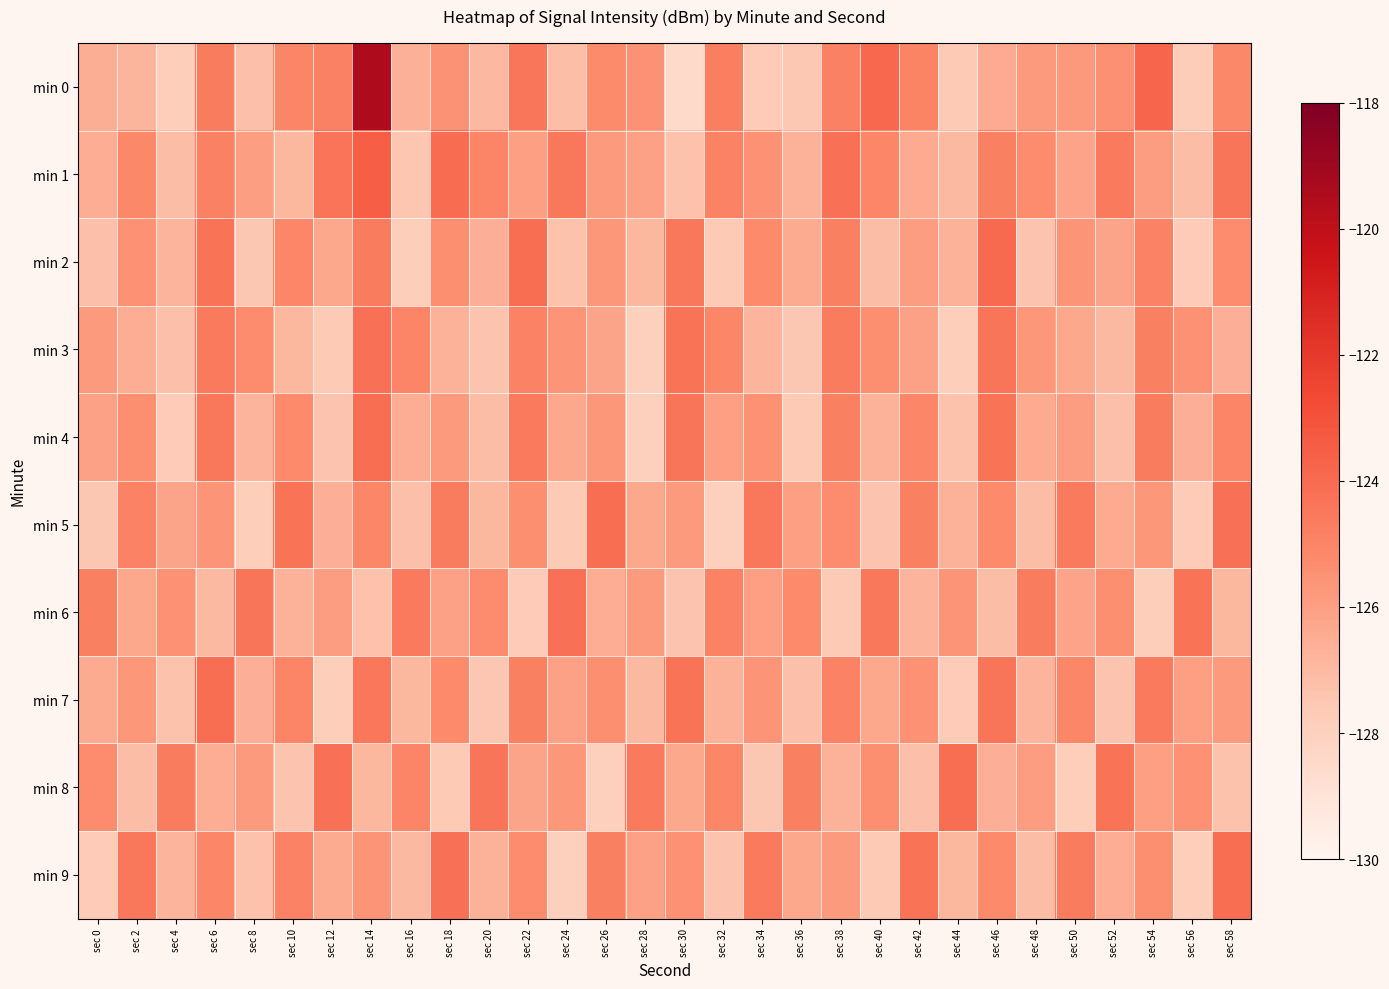

Reading left to right, extract all data points from this chart.

min 0: sec 0=-126.6	sec 2=-126.8	sec 4=-127.8	sec 6=-124.7	sec 8=-127.2	sec 10=-125.0	sec 12=-124.9	sec 14=-119.5	sec 16=-126.6	sec 18=-125.5	sec 20=-126.9	sec 22=-124.4	sec 24=-127.1	sec 26=-125.3	sec 28=-125.5	sec 30=-128.5	sec 32=-124.8	sec 34=-127.7	sec 36=-127.5	sec 38=-124.9	sec 40=-123.9	sec 42=-125.0	sec 44=-127.6	sec 46=-126.5	sec 48=-125.8	sec 50=-125.8	sec 52=-125.4	sec 54=-123.8	sec 56=-127.8	sec 58=-125.2
min 1: sec 0=-126.5	sec 2=-125.1	sec 4=-127.1	sec 6=-124.9	sec 8=-125.9	sec 10=-126.9	sec 12=-124.3	sec 14=-123.5	sec 16=-127.5	sec 18=-124.1	sec 20=-125.0	sec 22=-126.0	sec 24=-124.5	sec 26=-125.8	sec 28=-126.1	sec 30=-127.3	sec 32=-124.9	sec 34=-125.5	sec 36=-126.7	sec 38=-124.2	sec 40=-125.1	sec 42=-126.4	sec 44=-127.0	sec 46=-124.8	sec 48=-125.3	sec 50=-126.2	sec 52=-124.6	sec 54=-125.9	sec 56=-127.1	sec 58=-124.4
min 2: sec 0=-127.2	sec 2=-125.5	sec 4=-126.8	sec 6=-124.3	sec 8=-127.5	sec 10=-125.1	sec 12=-126.3	sec 14=-124.7	sec 16=-127.8	sec 18=-125.4	sec 20=-126.6	sec 22=-124.1	sec 24=-127.3	sec 26=-125.7	sec 28=-126.9	sec 30=-124.5	sec 32=-127.6	sec 34=-125.2	sec 36=-126.4	sec 38=-124.8	sec 40=-127.1	sec 42=-125.9	sec 44=-126.7	sec 46=-124.0	sec 48=-127.4	sec 50=-125.6	sec 52=-126.2	sec 54=-124.9	sec 56=-127.7	sec 58=-125.3
min 3: sec 0=-125.8	sec 2=-126.5	sec 4=-127.2	sec 6=-124.6	sec 8=-125.3	sec 10=-126.9	sec 12=-127.6	sec 14=-124.2	sec 16=-125.0	sec 18=-126.7	sec 20=-127.4	sec 22=-124.9	sec 24=-125.6	sec 26=-126.2	sec 28=-127.9	sec 30=-124.3	sec 32=-125.1	sec 34=-126.8	sec 36=-127.5	sec 38=-124.7	sec 40=-125.4	sec 42=-126.1	sec 44=-127.8	sec 46=-124.4	sec 48=-125.7	sec 50=-126.3	sec 52=-127.0	sec 54=-124.8	sec 56=-125.5	sec 58=-126.6
min 4: sec 0=-126.1	sec 2=-125.4	sec 4=-127.7	sec 6=-124.5	sec 8=-126.8	sec 10=-125.2	sec 12=-127.4	sec 14=-124.1	sec 16=-126.5	sec 18=-125.8	sec 20=-127.1	sec 22=-124.6	sec 24=-126.3	sec 26=-125.7	sec 28=-127.9	sec 30=-124.4	sec 32=-126.0	sec 34=-125.5	sec 36=-127.6	sec 38=-124.8	sec 40=-126.7	sec 42=-125.1	sec 44=-127.3	sec 46=-124.3	sec 48=-126.4	sec 50=-125.9	sec 52=-127.2	sec 54=-124.7	sec 56=-126.6	sec 58=-125.0
min 5: sec 0=-127.5	sec 2=-124.9	sec 4=-126.2	sec 6=-125.6	sec 8=-127.8	sec 10=-124.3	sec 12=-126.6	sec 14=-125.1	sec 16=-127.2	sec 18=-124.7	sec 20=-126.9	sec 22=-125.4	sec 24=-127.6	sec 26=-124.1	sec 28=-126.3	sec 30=-125.8	sec 32=-127.9	sec 34=-124.5	sec 36=-126.0	sec 38=-125.3	sec 40=-127.4	sec 42=-124.8	sec 44=-126.7	sec 46=-125.2	sec 48=-127.1	sec 50=-124.6	sec 52=-126.4	sec 54=-125.7	sec 56=-127.7	sec 58=-124.2
min 6: sec 0=-124.8	sec 2=-126.3	sec 4=-125.5	sec 6=-127.0	sec 8=-124.4	sec 10=-126.7	sec 12=-125.9	sec 14=-127.3	sec 16=-124.6	sec 18=-126.1	sec 20=-125.3	sec 22=-127.7	sec 24=-124.2	sec 26=-126.5	sec 28=-125.8	sec 30=-127.4	sec 32=-124.9	sec 34=-126.0	sec 36=-125.2	sec 38=-127.6	sec 40=-124.5	sec 42=-126.8	sec 44=-125.6	sec 46=-127.1	sec 48=-124.7	sec 50=-126.2	sec 52=-125.4	sec 54=-127.8	sec 56=-124.3	sec 58=-126.9
min 7: sec 0=-126.4	sec 2=-125.7	sec 4=-127.3	sec 6=-124.1	sec 8=-126.6	sec 10=-125.0	sec 12=-127.8	sec 14=-124.5	sec 16=-126.9	sec 18=-125.2	sec 20=-127.5	sec 22=-124.8	sec 24=-126.1	sec 26=-125.4	sec 28=-127.0	sec 30=-124.3	sec 32=-126.7	sec 34=-125.6	sec 36=-127.2	sec 38=-124.9	sec 40=-126.3	sec 42=-125.5	sec 44=-127.7	sec 46=-124.4	sec 48=-126.8	sec 50=-125.1	sec 52=-127.4	sec 54=-124.6	sec 56=-126.0	sec 58=-125.8
min 8: sec 0=-125.3	sec 2=-127.1	sec 4=-124.7	sec 6=-126.5	sec 8=-125.8	sec 10=-127.4	sec 12=-124.2	sec 14=-126.9	sec 16=-125.0	sec 18=-127.6	sec 20=-124.4	sec 22=-126.2	sec 24=-125.7	sec 26=-127.9	sec 28=-124.6	sec 30=-126.3	sec 32=-125.1	sec 34=-127.5	sec 36=-124.8	sec 38=-126.7	sec 40=-125.4	sec 42=-127.2	sec 44=-124.1	sec 46=-126.6	sec 48=-125.9	sec 50=-127.8	sec 52=-124.3	sec 54=-126.0	sec 56=-125.5	sec 58=-127.3
min 9: sec 0=-127.7	sec 2=-124.5	sec 4=-126.8	sec 6=-125.1	sec 8=-127.3	sec 10=-124.9	sec 12=-126.4	sec 14=-125.6	sec 16=-127.0	sec 18=-124.2	sec 20=-126.7	sec 22=-125.3	sec 24=-127.9	sec 26=-124.8	sec 28=-126.1	sec 30=-125.5	sec 32=-127.4	sec 34=-124.6	sec 36=-126.3	sec 38=-125.8	sec 40=-127.6	sec 42=-124.3	sec 44=-126.9	sec 46=-125.2	sec 48=-127.1	sec 50=-124.7	sec 52=-126.5	sec 54=-125.4	sec 56=-127.8	sec 58=-124.1